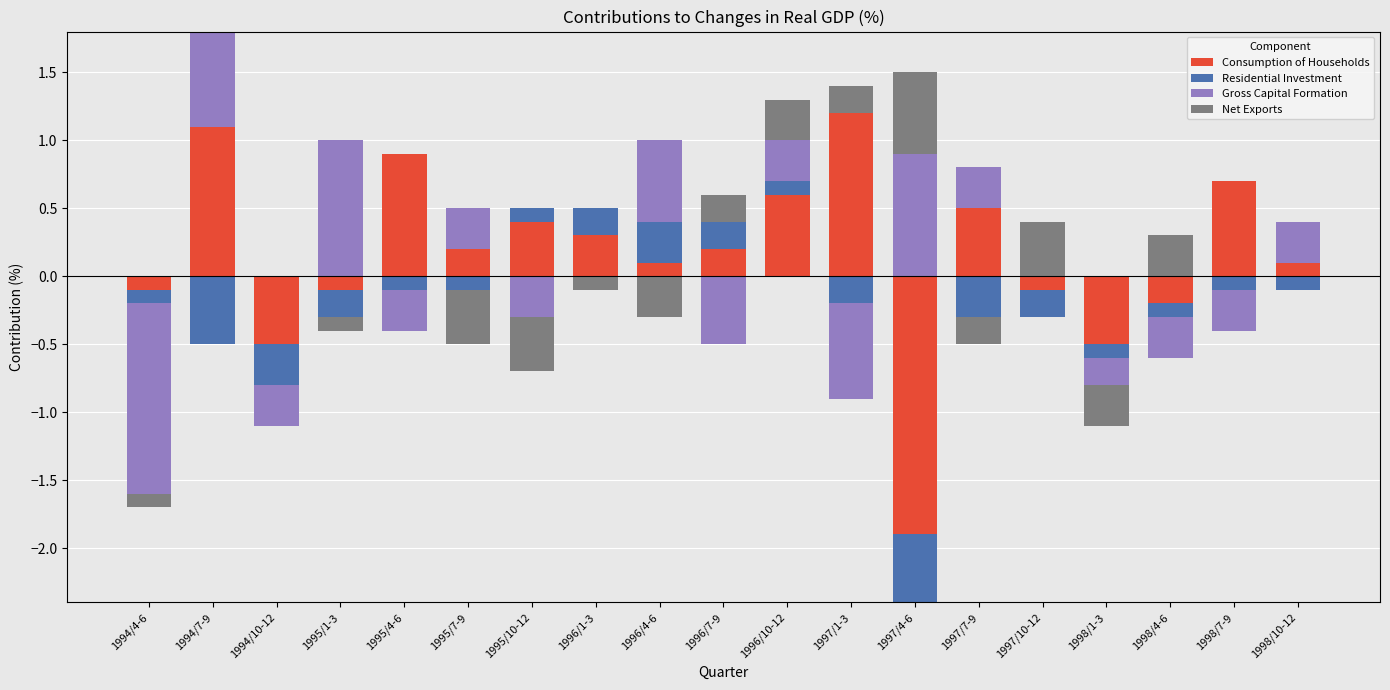

How many groups of bars are there?

19